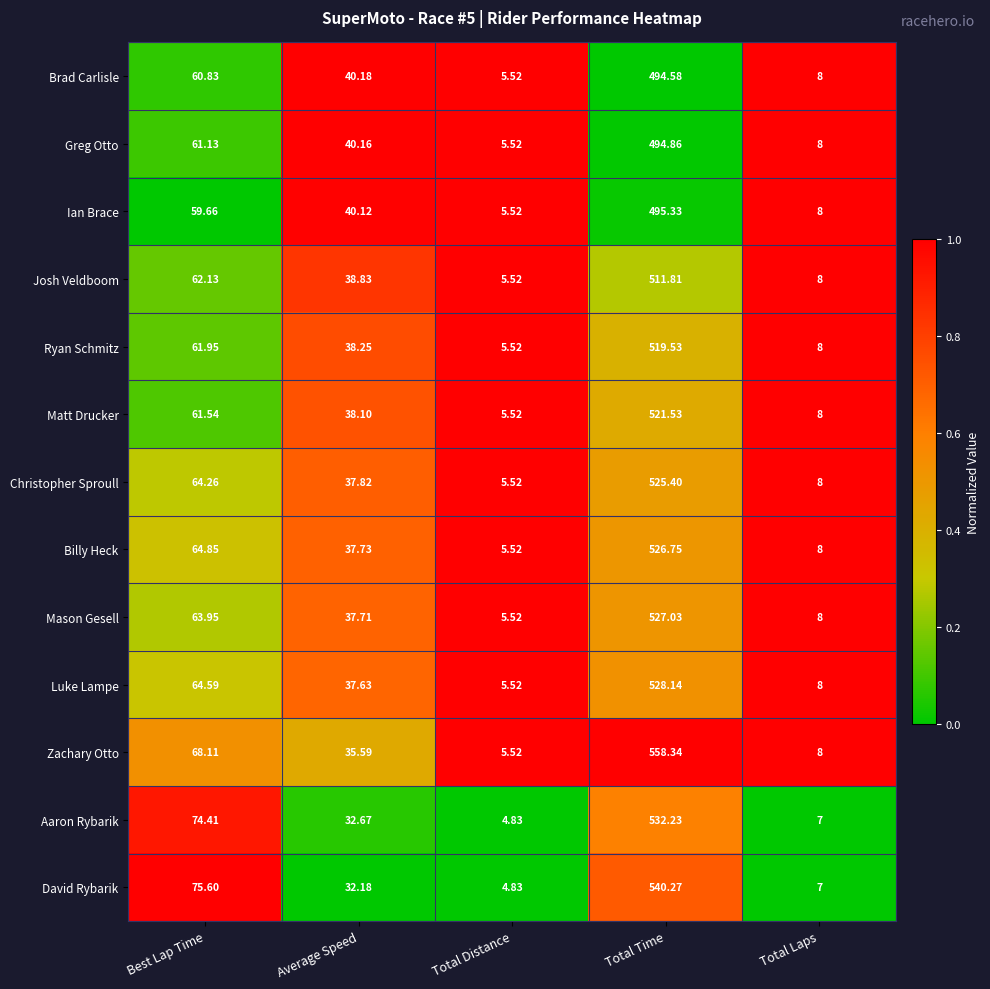

Between Best Lap Time and Total Time, which series saw the biggest shift?

Zachary Otto